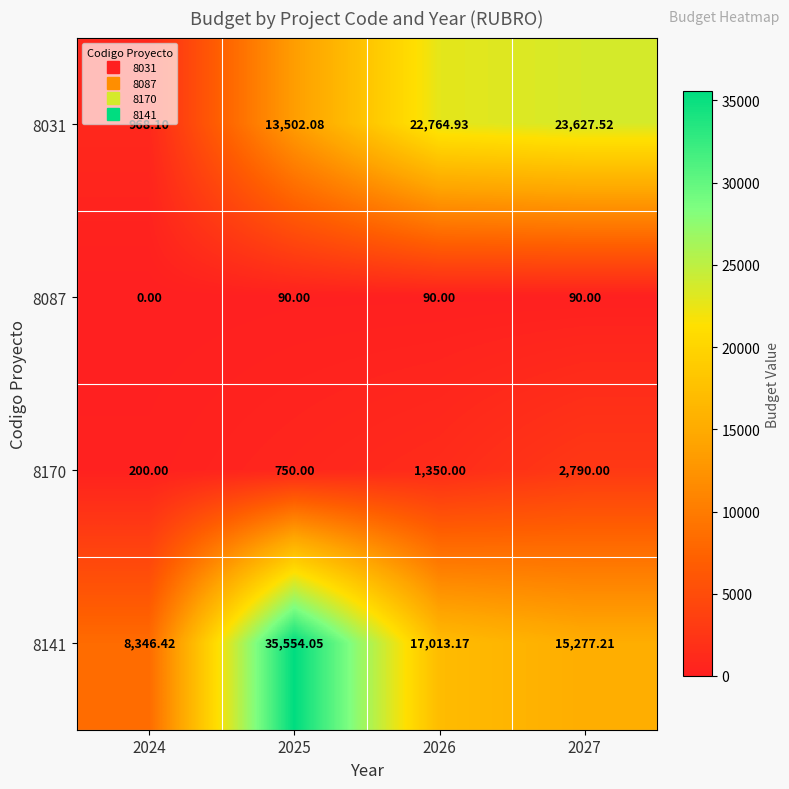

Is the value of 8087 at 2027 greater than the value of 8170 at 2024?

No